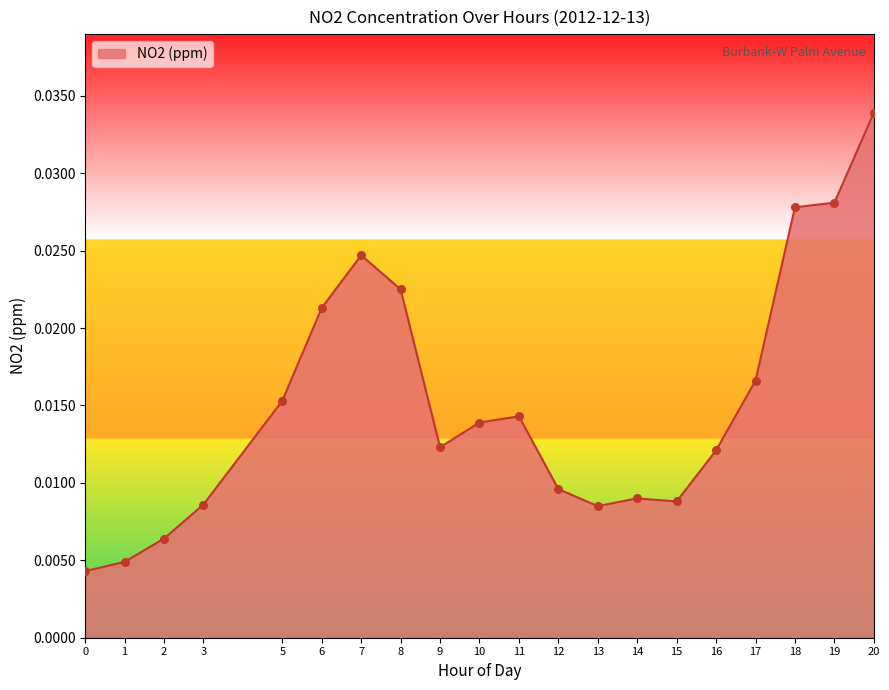

Which has a higher value, 3 or 7?

7